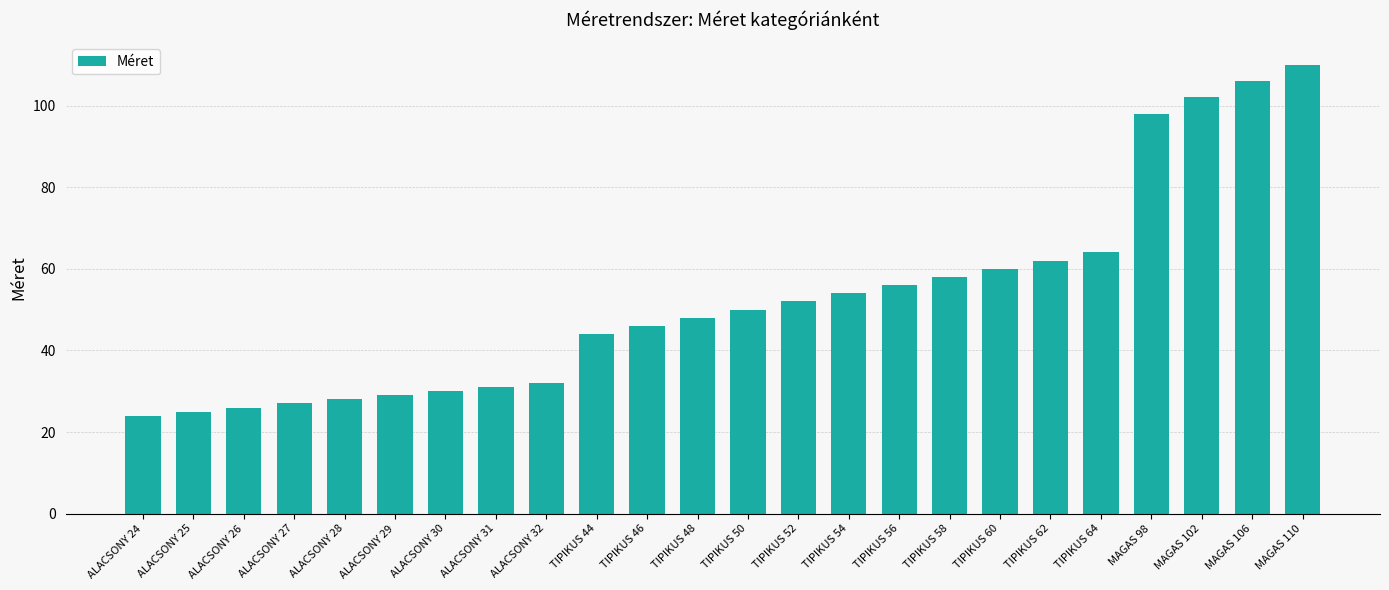

At which label is the value closest to 67?

TIPIKUS 64